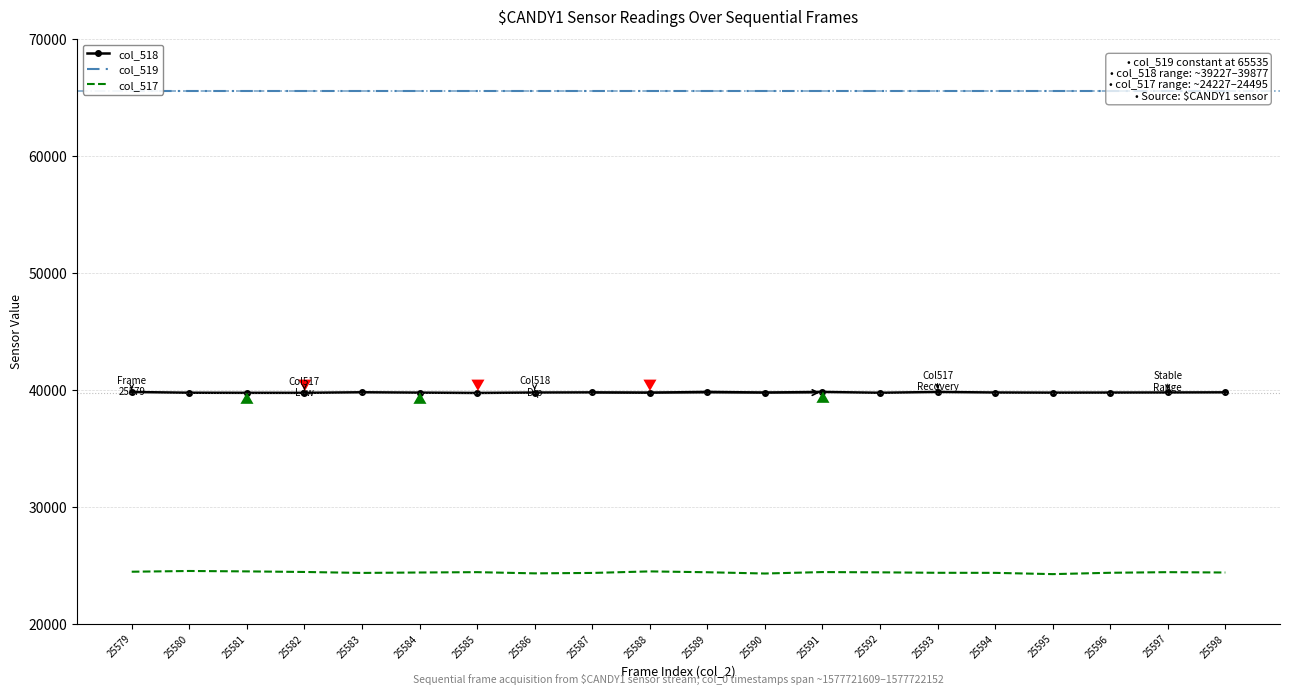

Is this an area chart (filled region under the line)?

No